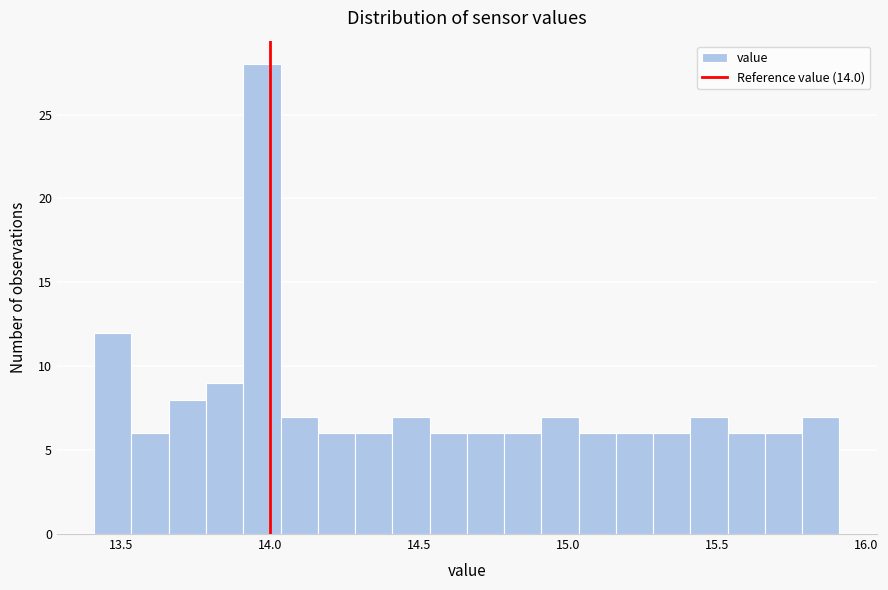

Around what value on the x-axis is the tallest bar? Give the approximate position of its centre, as read against the axis.

13.95